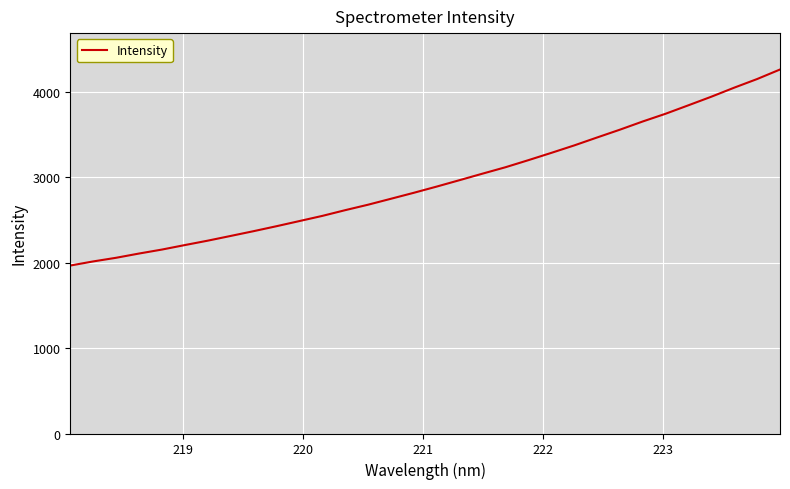

What is the minimum value shown in the chart?

1966.6